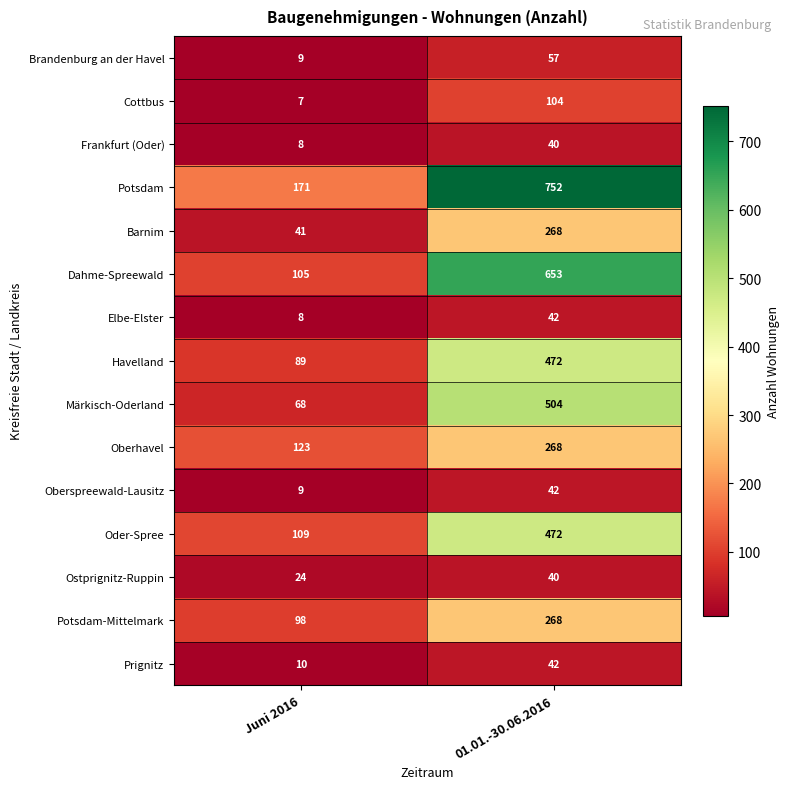

Which series changed the most between Juni 2016 and 01.01.-30.06.2016?

Potsdam